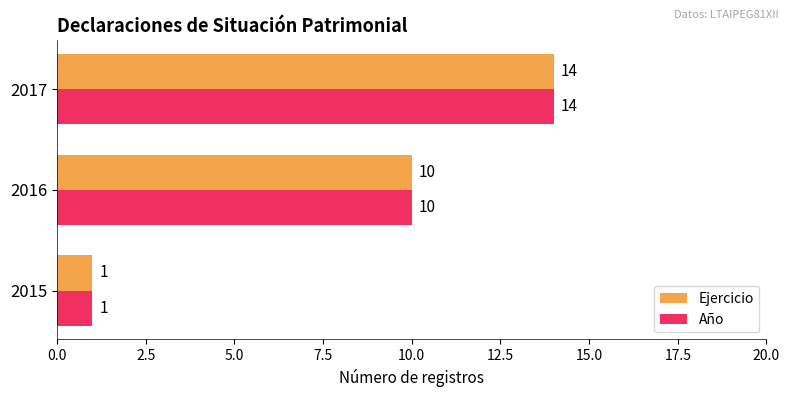

Is it true that Año equals 5 at 2017?

False